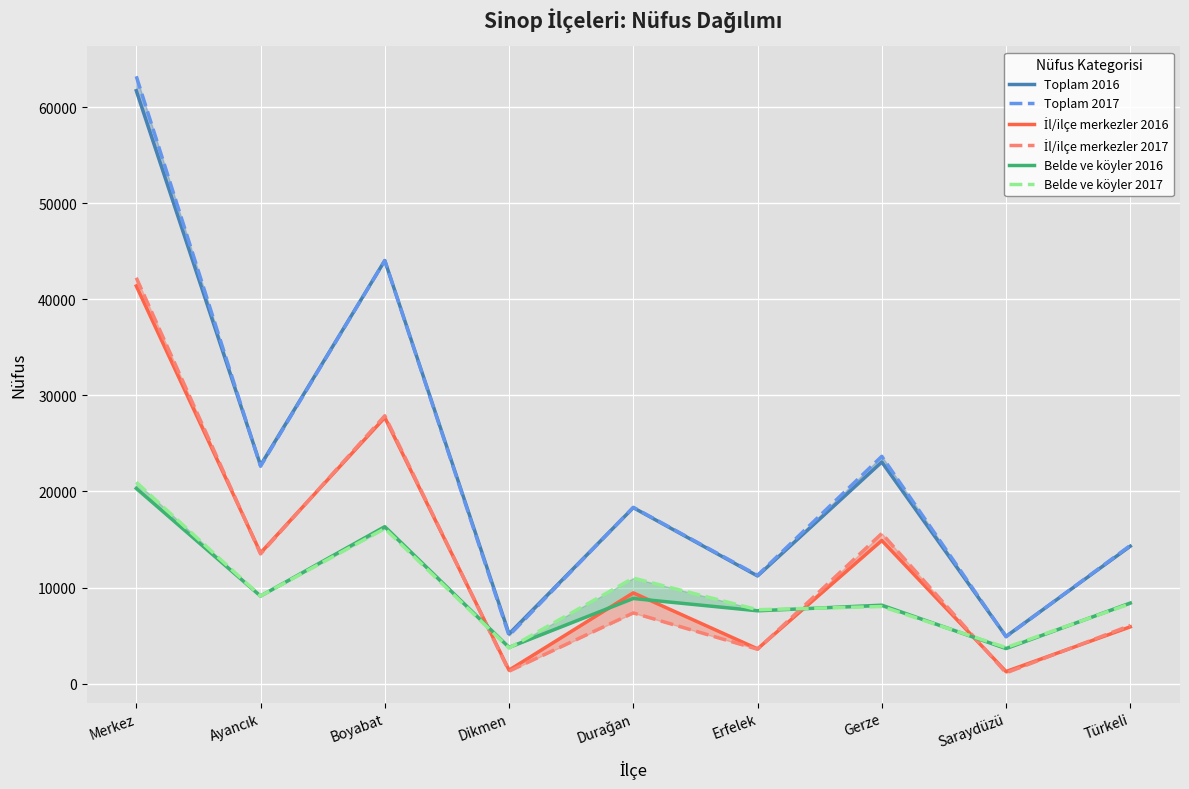

True or false: Toplam 2016 and Belde ve köyler 2017 cross at least once.

False